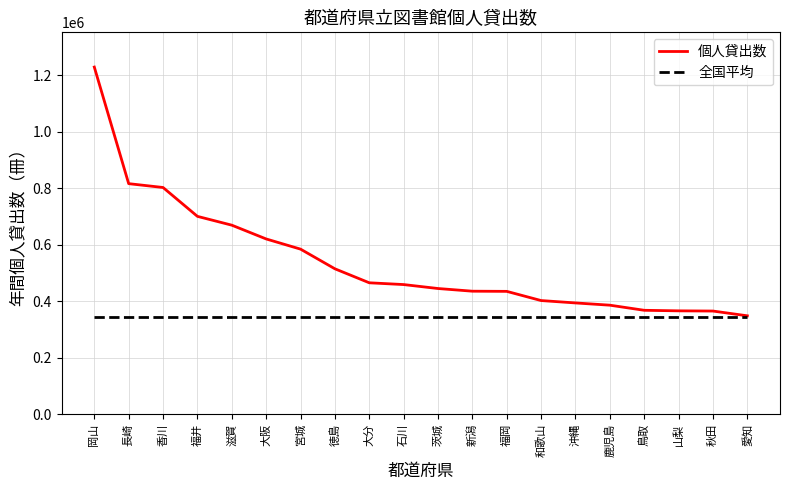

Approximately how many times larger is the value at 山梨 compared to 大阪?

0.6